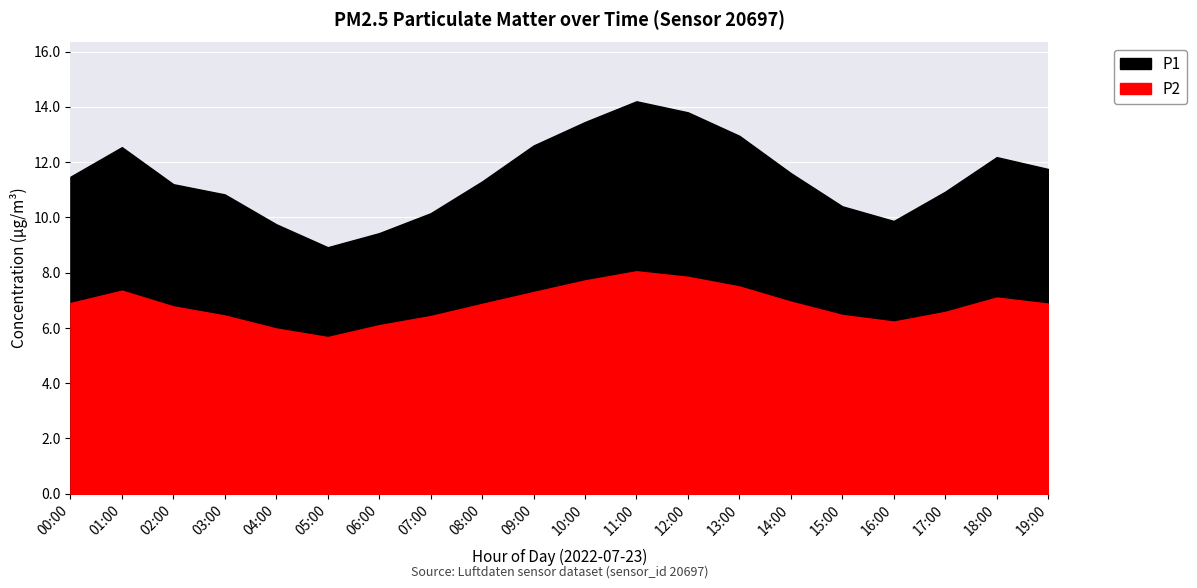

At how many categories does at least one series exceed 7?

20